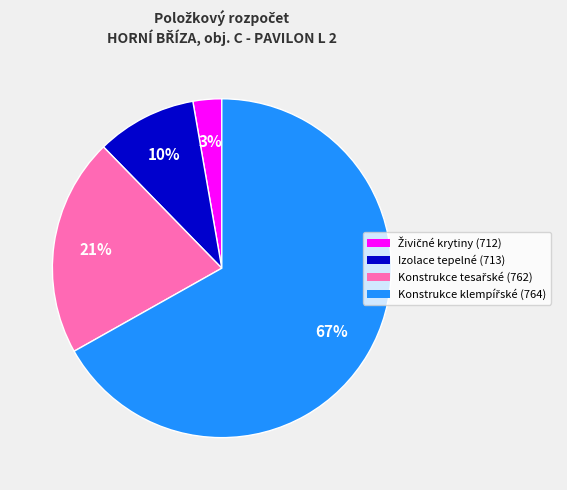

To the nearest percent, what portion does Izolace tepelné (713) represent?

10%